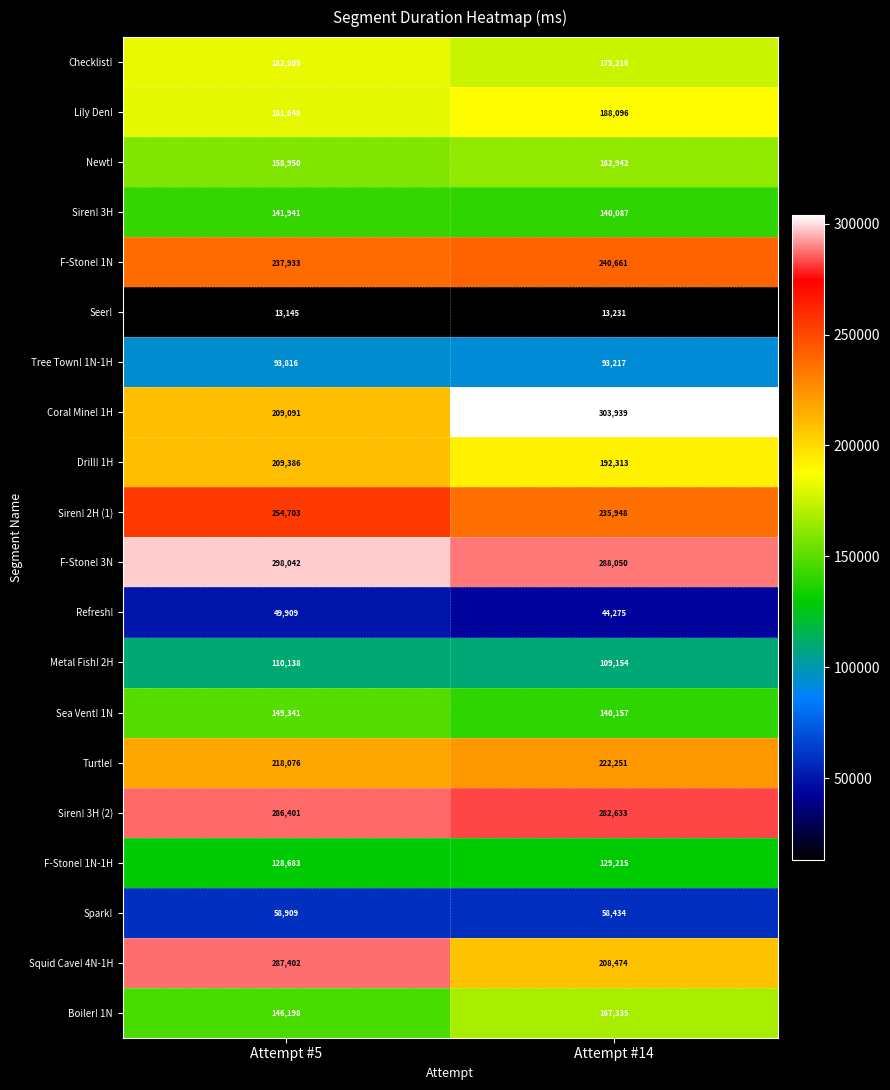

At which category is the sum across all series the highest?

Attempt #5